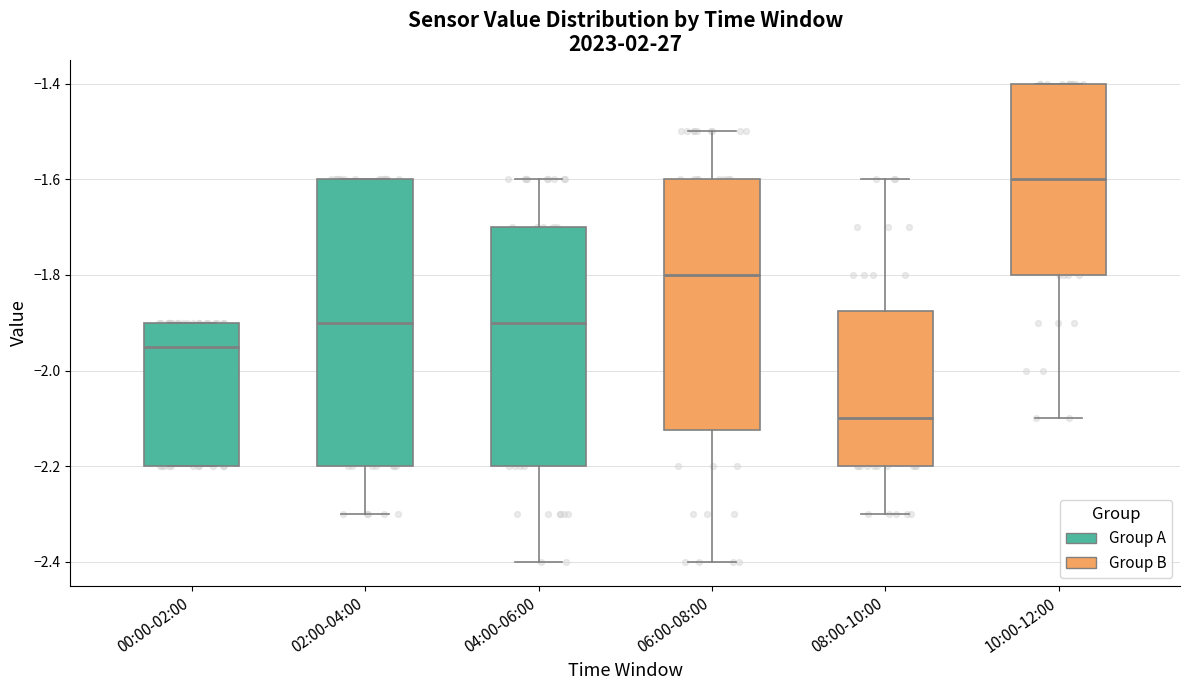

Reading left to right, transcribe this box plot: for each box, give where its median line is, the range the box spans, and where its two whiskers end, as read against the y-axis. The values are not printed on the chart, so give them approximately, as read against the axis.

00:00-02:00: median -1.94, box -2.20 to -1.90, whiskers -2.20 to -1.90
02:00-04:00: median -1.90, box -2.20 to -1.60, whiskers -2.30 to -1.60
04:00-06:00: median -1.90, box -2.20 to -1.70, whiskers -2.40 to -1.60
06:00-08:00: median -1.80, box -2.12 to -1.60, whiskers -2.40 to -1.50
08:00-10:00: median -2.10, box -2.20 to -1.88, whiskers -2.30 to -1.60
10:00-12:00: median -1.60, box -1.80 to -1.40, whiskers -2.10 to -1.40